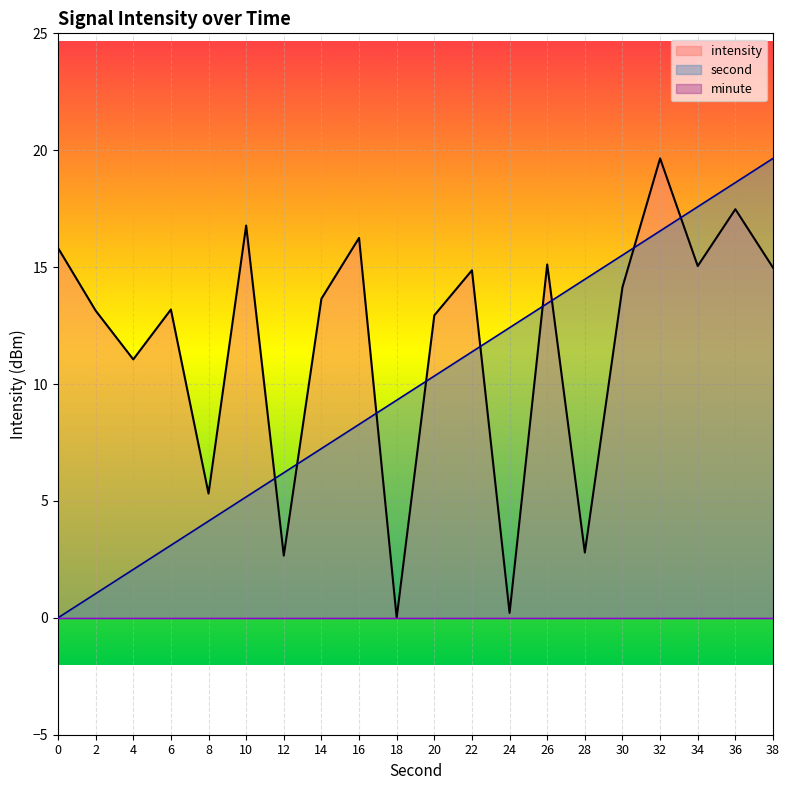

What is the greatest value displayed?

19.6